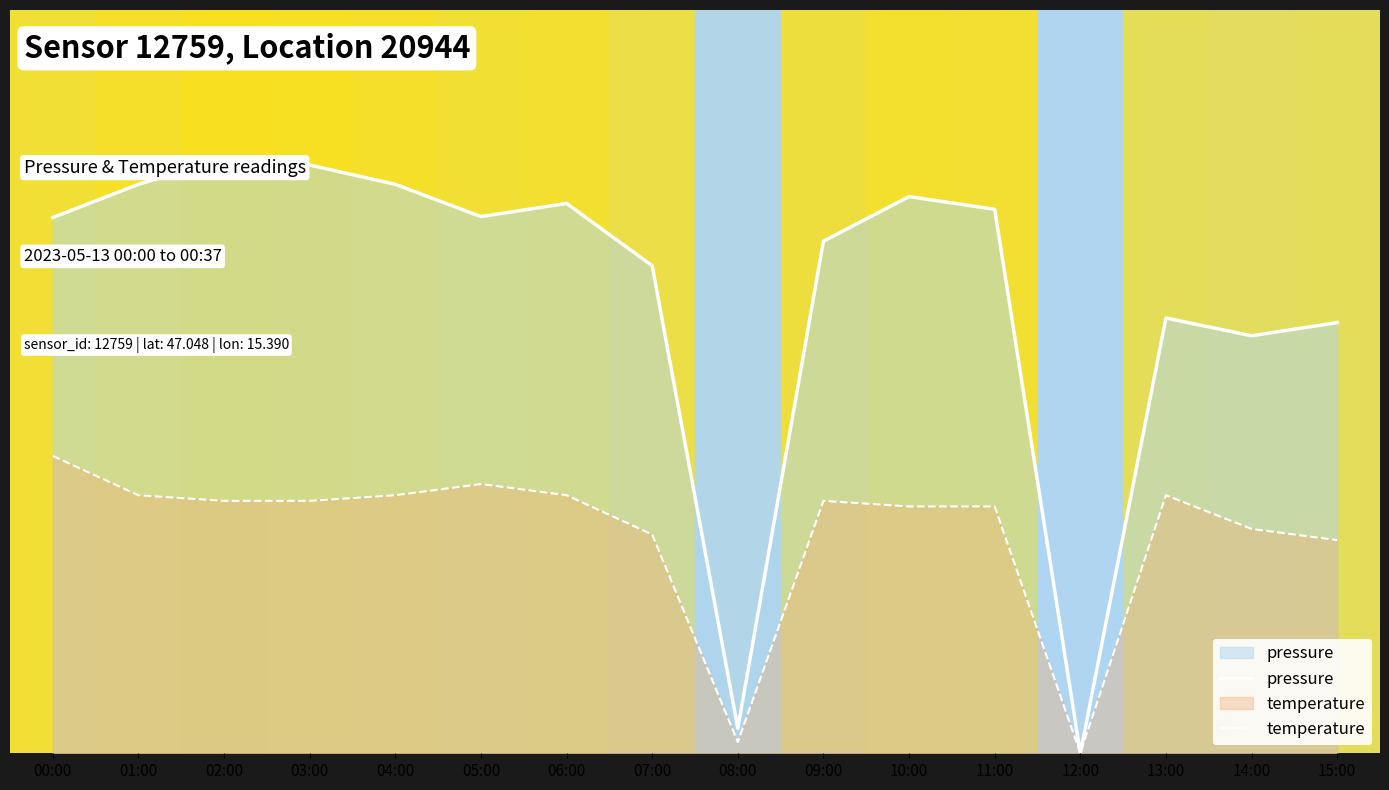

Which series has the largest total across all categories?

pressure